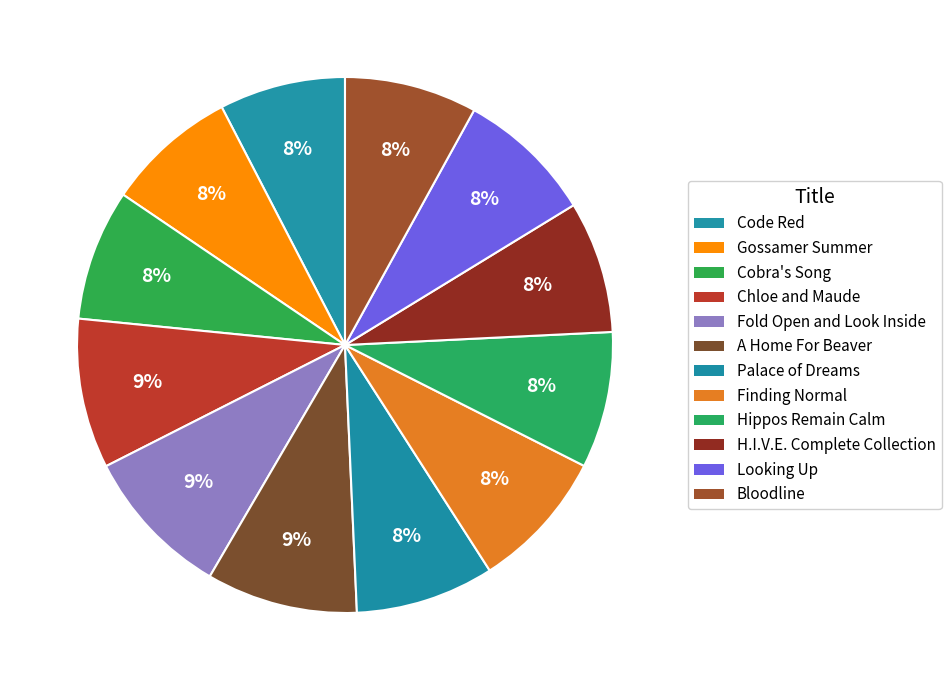

The A Home For Beaver slice represents 15% of the pie. True or false?

False